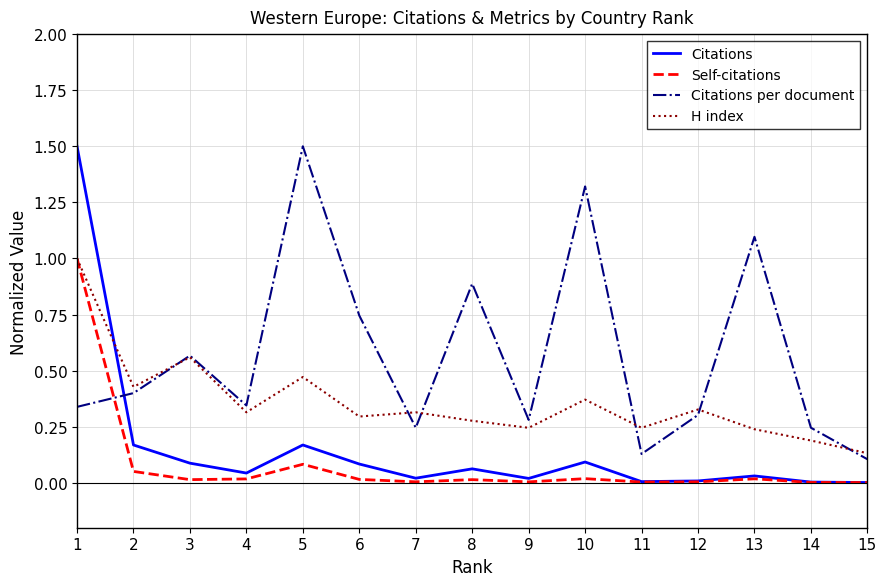

What is the sum of the Citations per document values at 10 and 5?

2.8